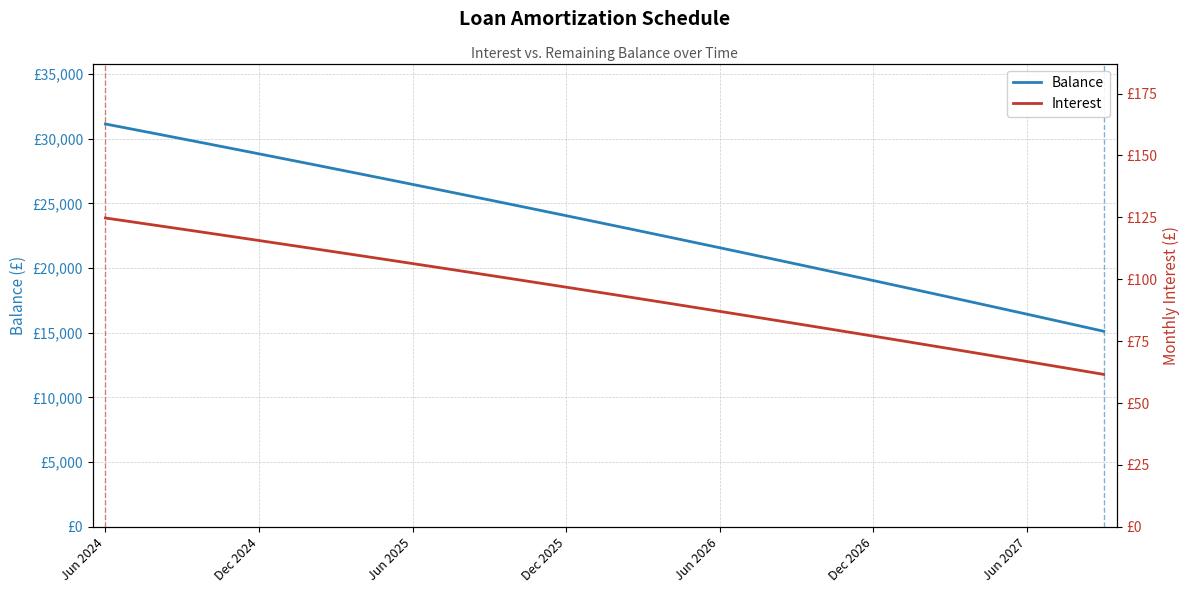

What is the total value across all series at 8?

28160.6